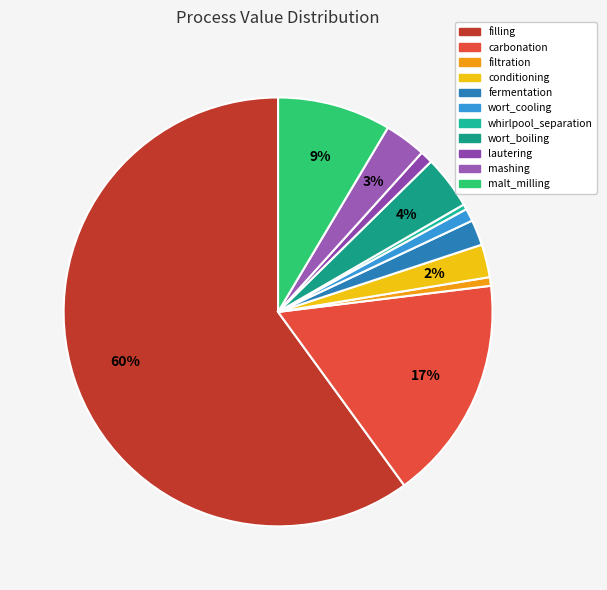

What percentage is the wort_cooling slice, to the nearest percent?

1%